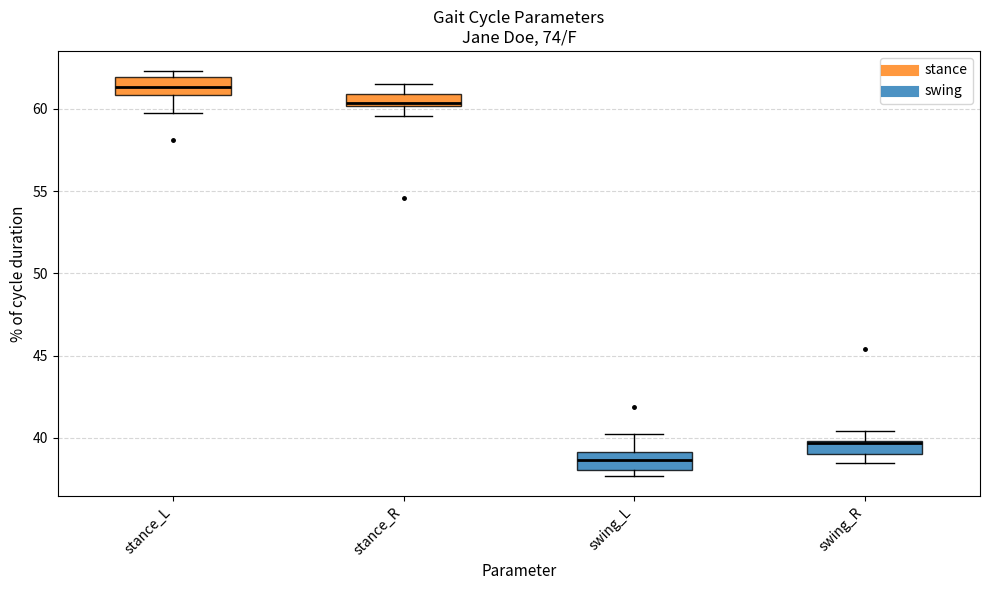

Where is the lower edge of the box for swing_L on the y-axis? The values are not printed on the chart, so give them approximately, as read against the axis.

38.0